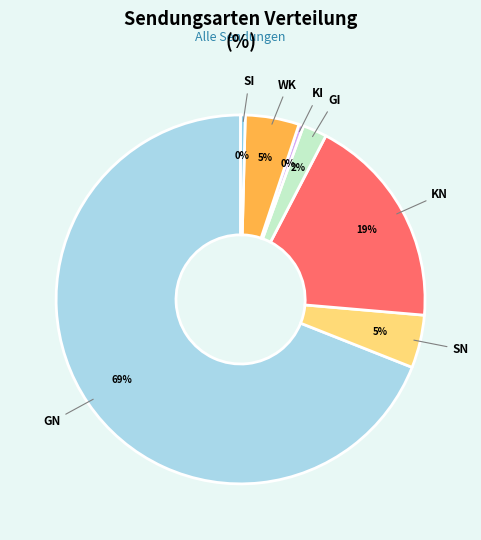

Is SN the majority of the pie?

No